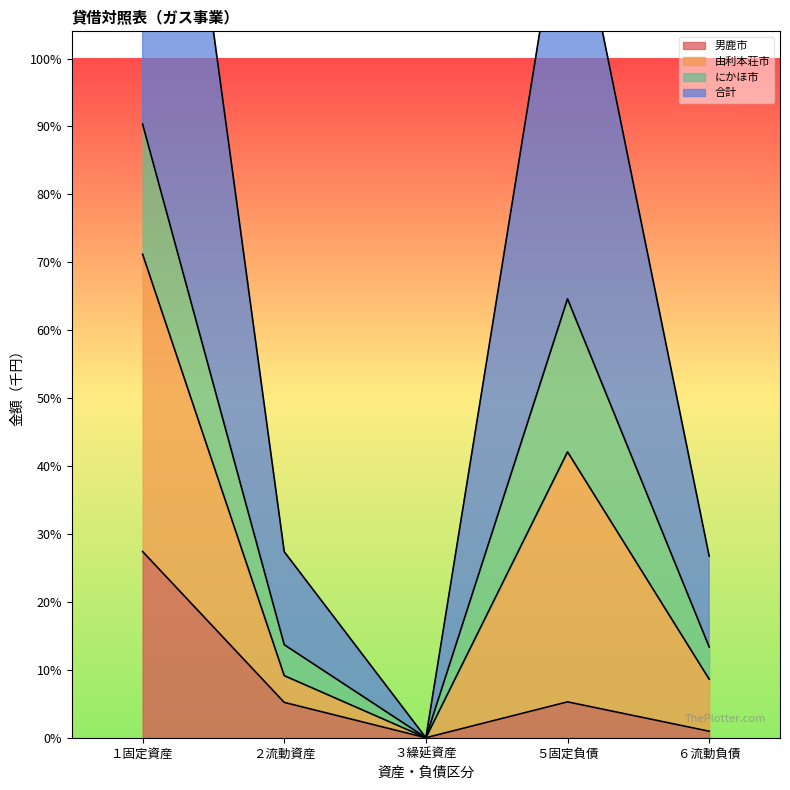

What is the maximum value shown in the chart?

9034478